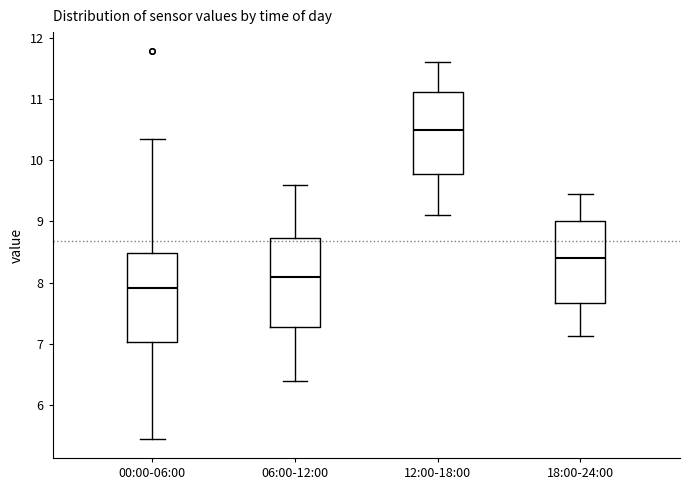

Reading left to right, read every box against the y-axis: the position of its median line, the range the box covers, and the ends of its whiskers. The values are not printed on the chart, so give them approximately, as read against the axis.

00:00-06:00: median 7.9, box 7.0 to 8.5, whiskers 5.5 to 10.4
06:00-12:00: median 8.1, box 7.3 to 8.7, whiskers 6.4 to 9.6
12:00-18:00: median 10.5, box 9.8 to 11.1, whiskers 9.1 to 11.6
18:00-24:00: median 8.4, box 7.7 to 9.0, whiskers 7.1 to 9.5